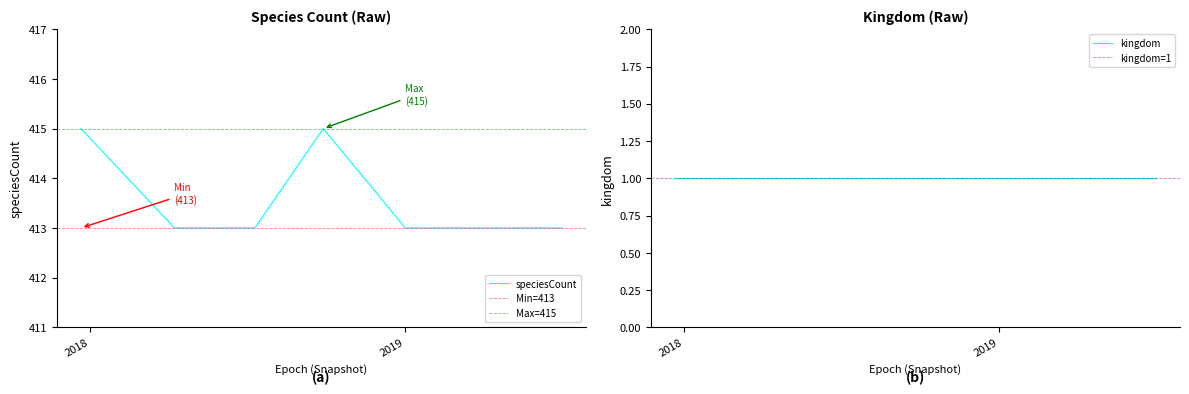

True or false: the data shows 736 at 2019-07-01.

False